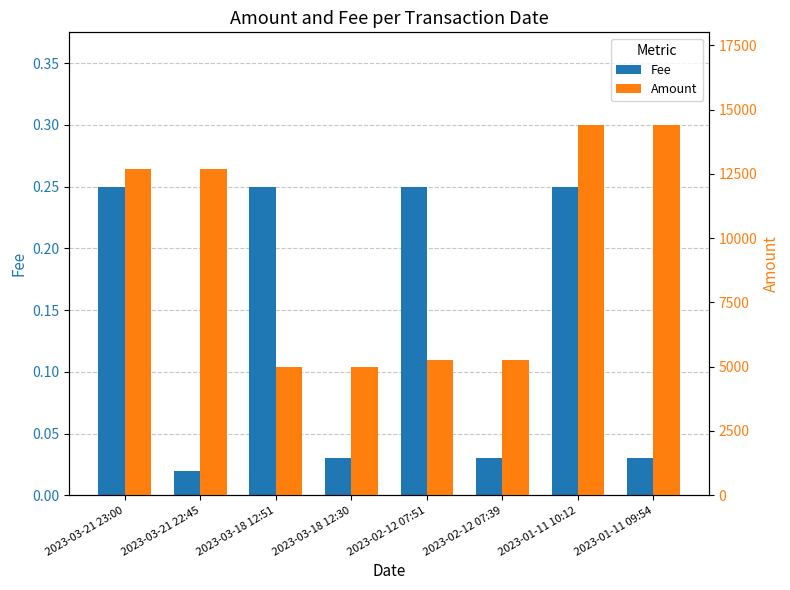

Is the value of Fee at 2023-03-21 23:00 greater than the value of Amount at 2023-03-18 12:30?

No